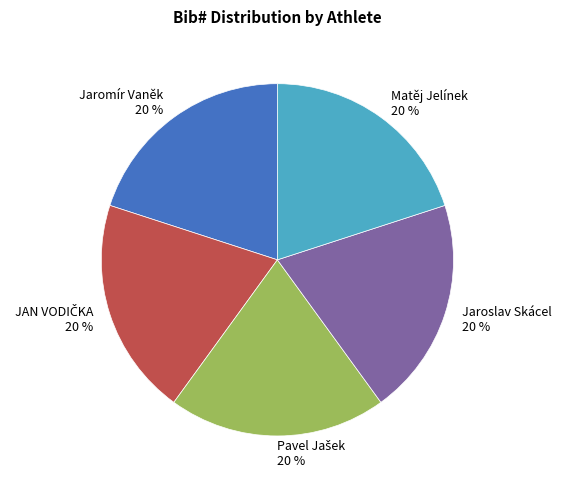

To the nearest percent, what percentage of the pie is Jaromír Vaněk?

20%